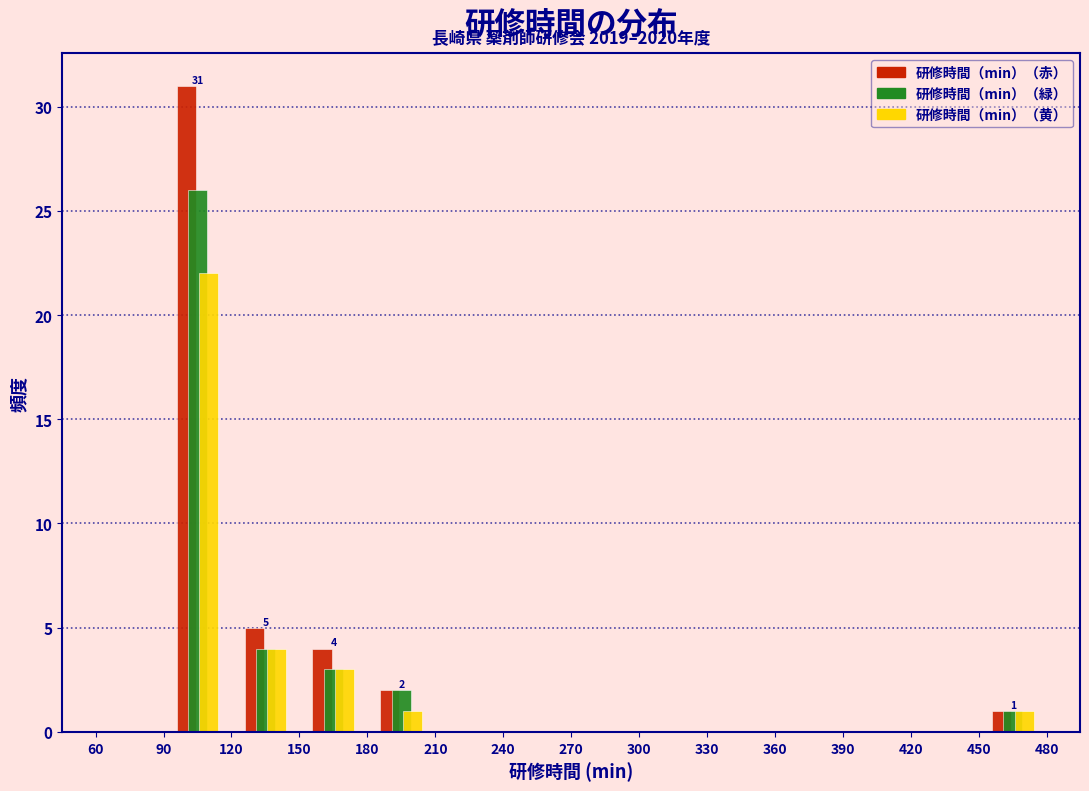

In the 研修時間（min）（黄） series, which range on the x-axis has the tallest bar?

90 to 120